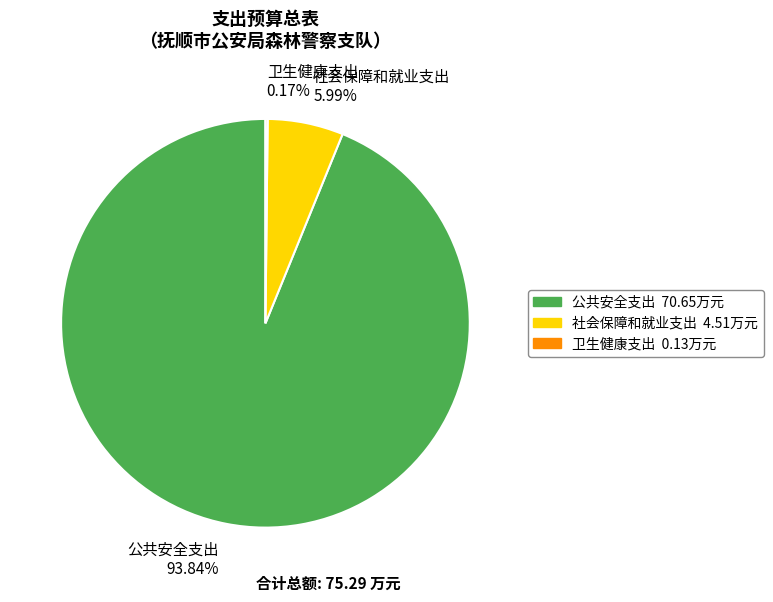

Which category has the biggest portion of the pie?

公共安全支出